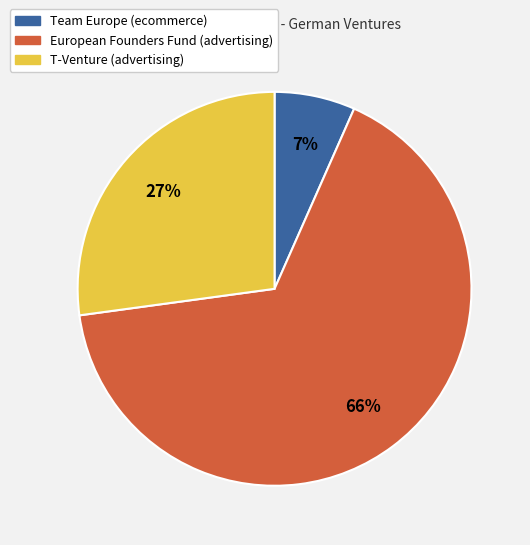

To the nearest percent, what is the combined percentage of T-Venture (advertising) and European Founders Fund (advertising)?

93%